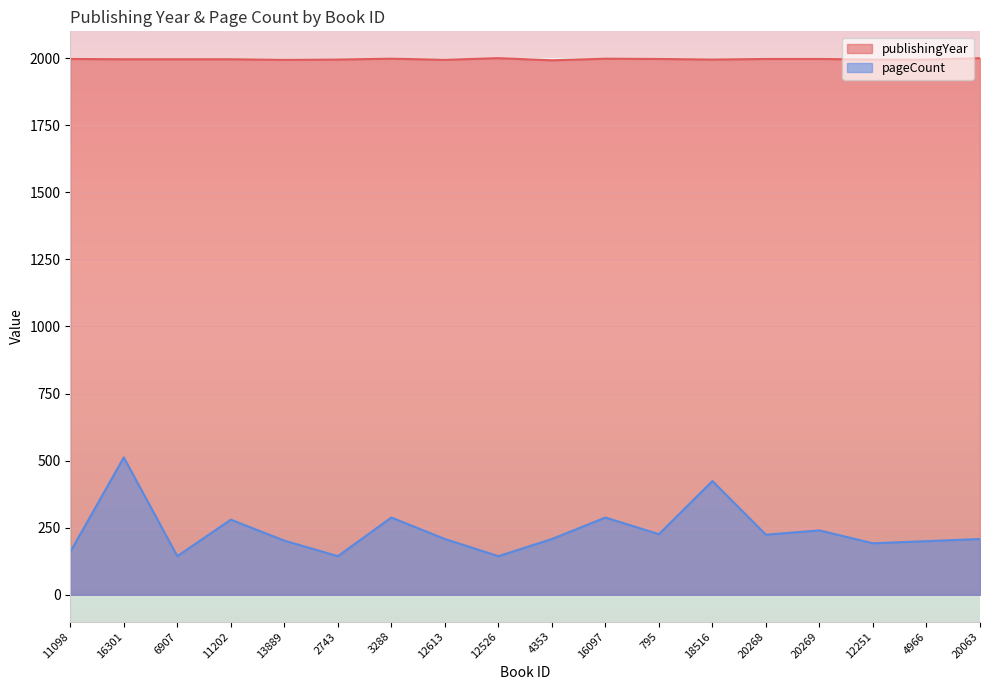

What is the average value of the publishingYear series?

1996